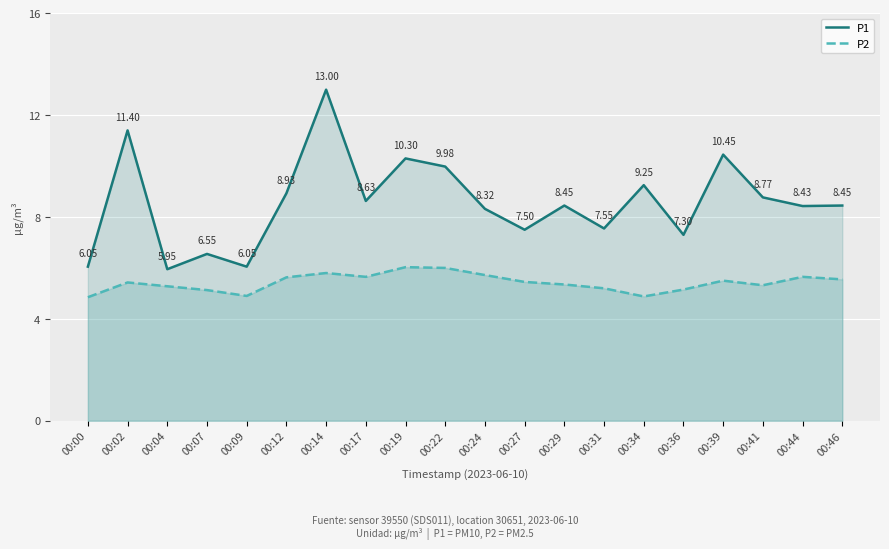

List the series in order of their overall mean, lowest first.

P2, P1